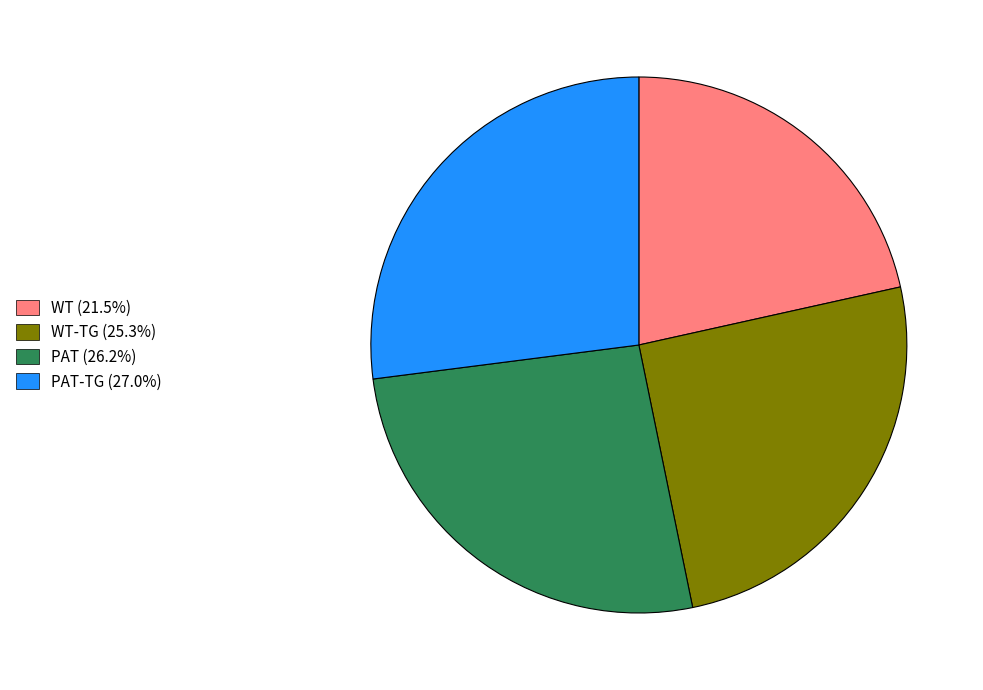

What is the ratio of the value at PAT-TG (27.0%) to the value at PAT (26.2%)?

1.0